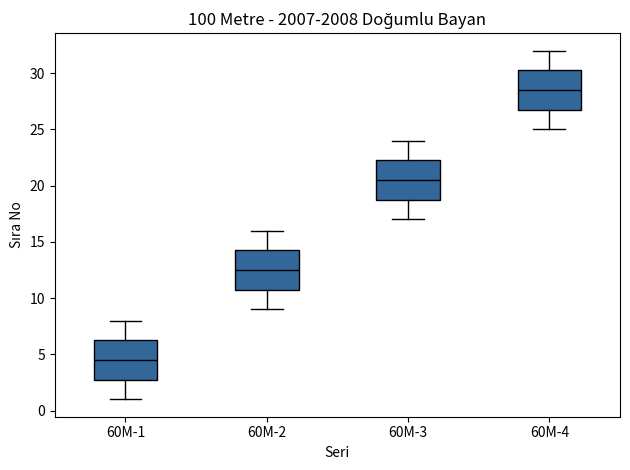

Reading left to right, read every box against the y-axis: the position of its median line, the range the box covers, and the ends of its whiskers. The values are not printed on the chart, so give them approximately, as read against the axis.

60M-1: median 4.5, box 3.0 to 6.5, whiskers 1.0 to 8.0
60M-2: median 12.5, box 11.0 to 14.5, whiskers 9.0 to 16.0
60M-3: median 20.5, box 19.0 to 22.5, whiskers 17.0 to 24.0
60M-4: median 28.5, box 27.0 to 30.5, whiskers 25.0 to 32.0